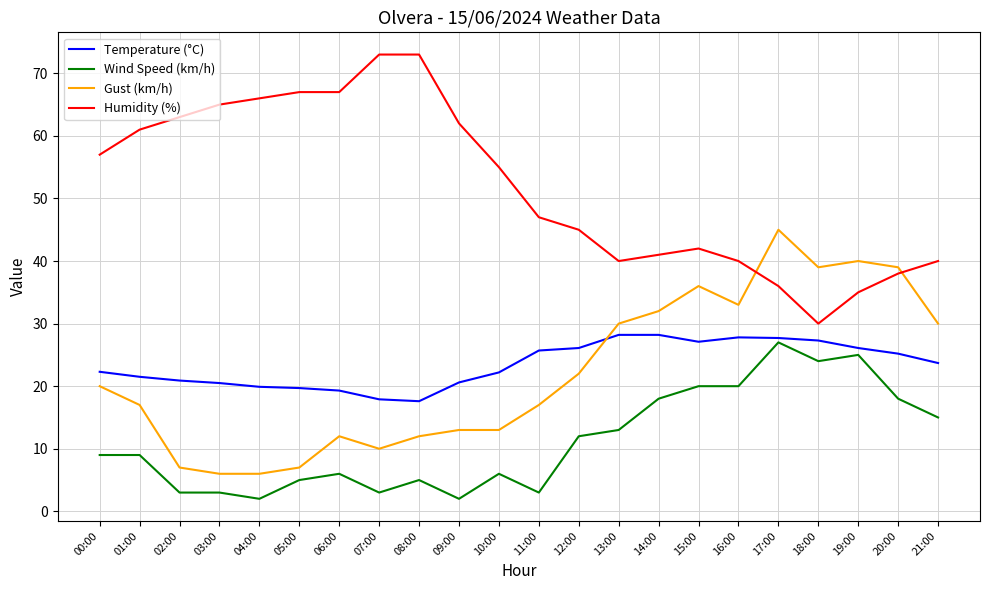

How many distinct data groups are displayed?

4